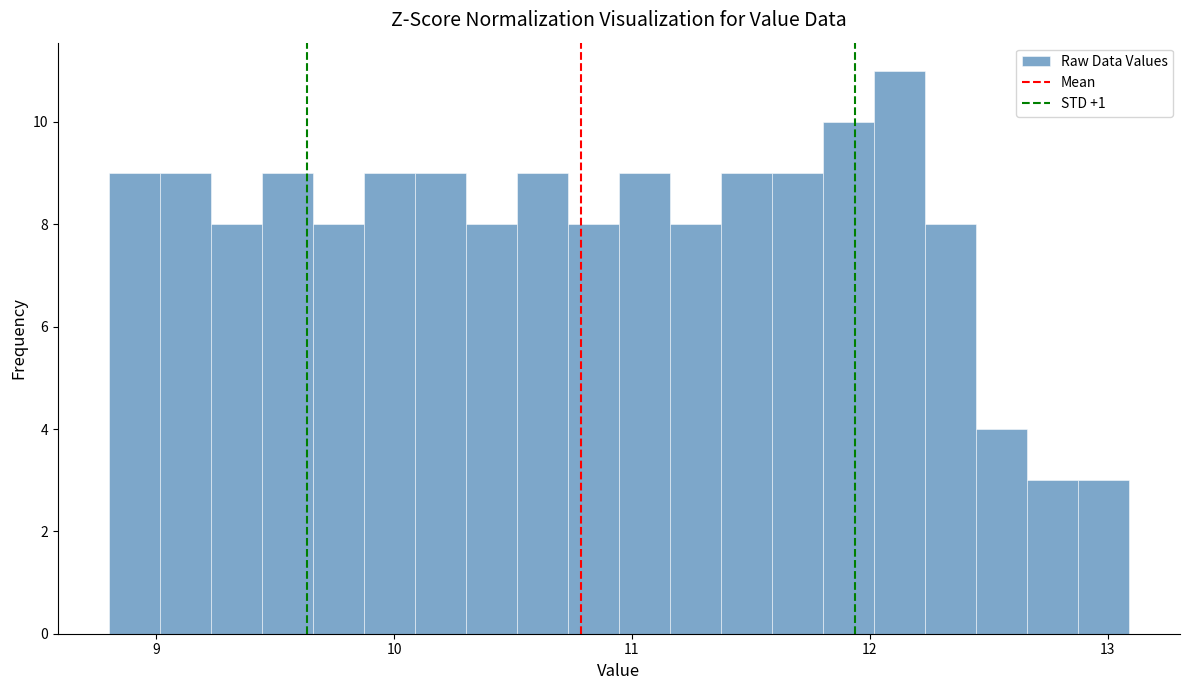

Read against the x-axis, roughly where is the centre of the tallest bar?

12.1